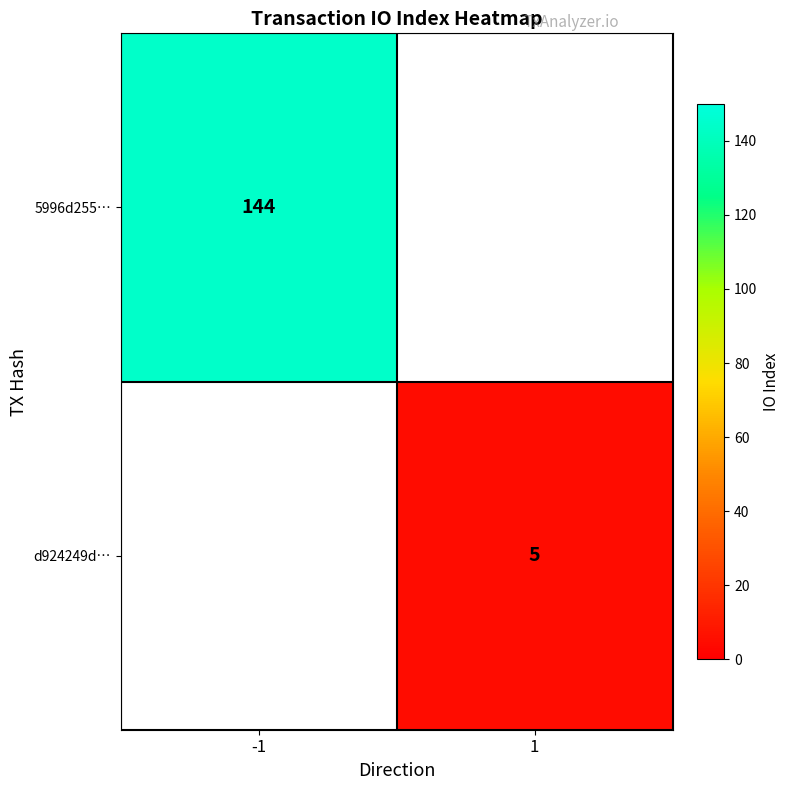

At how many categories does at least one series exceed 22?

1